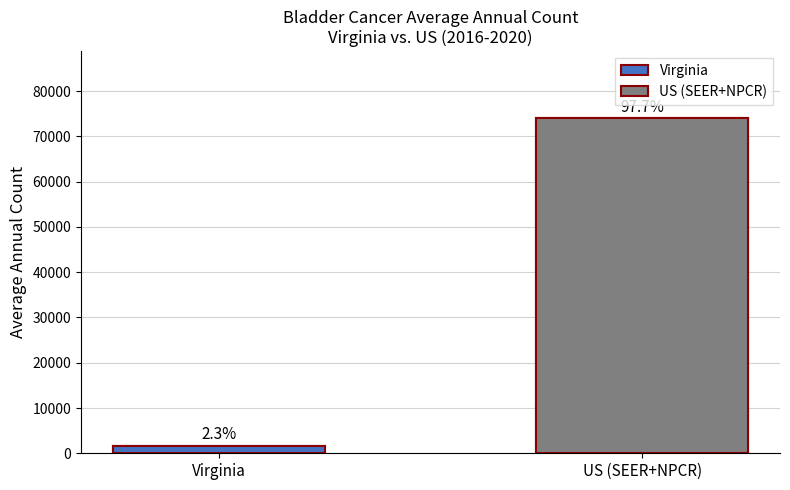

Which label corresponds to the largest value in the chart?

US (SEER+NPCR)